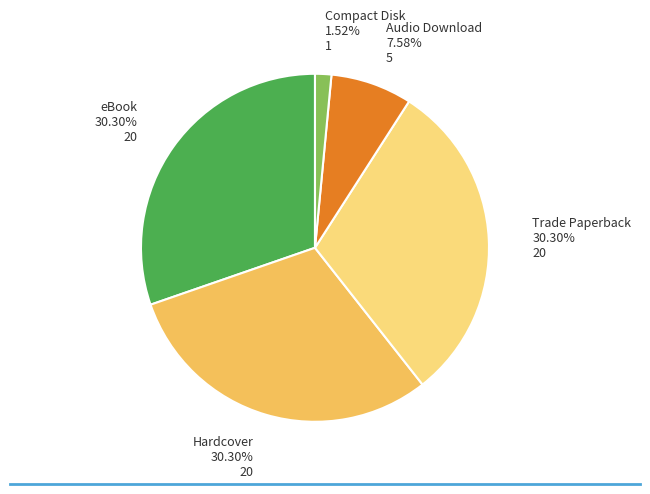

Is there any slice that represents more than half of the pie?

No